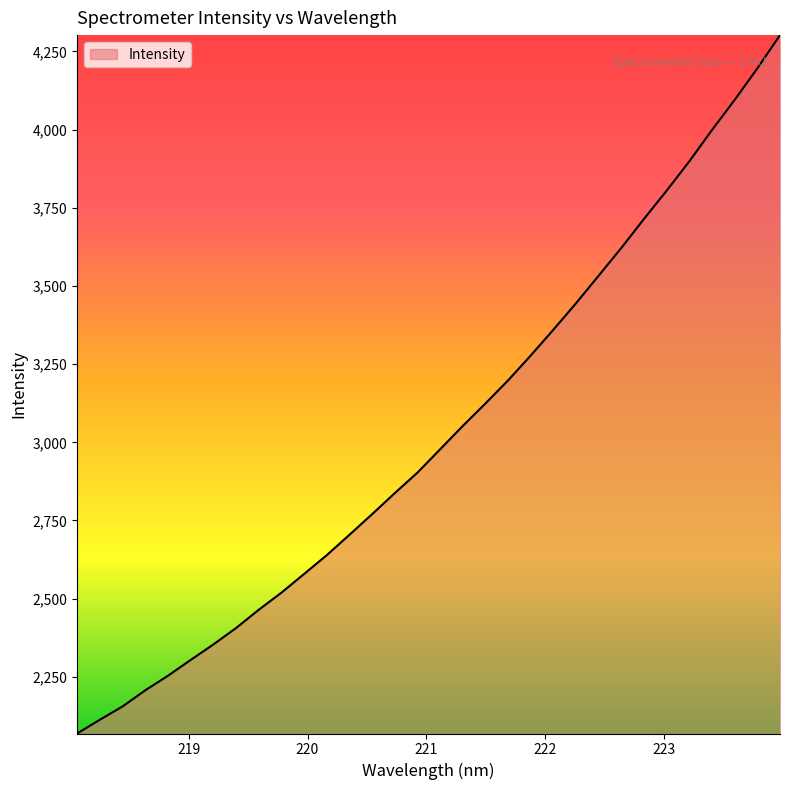

What is the difference between the maximum and minimum values?

2233.6